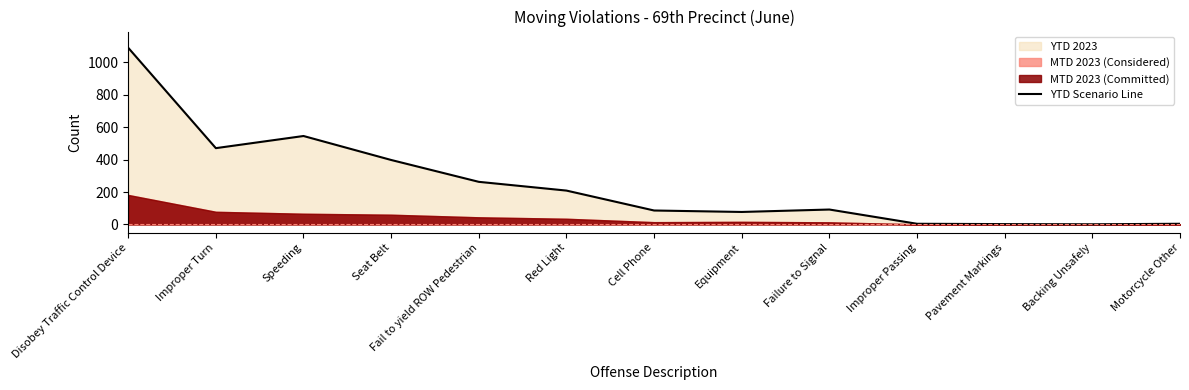

List the labels in order of value, smallest first.

Backing Unsafely, Pavement Markings, Improper Passing, Motorcycle Other, Equipment, Cell Phone, Failure to Signal, Red Light, Fail to yield ROW Pedestrian, Seat Belt, Improper Turn, Speeding, Disobey Traffic Control Device